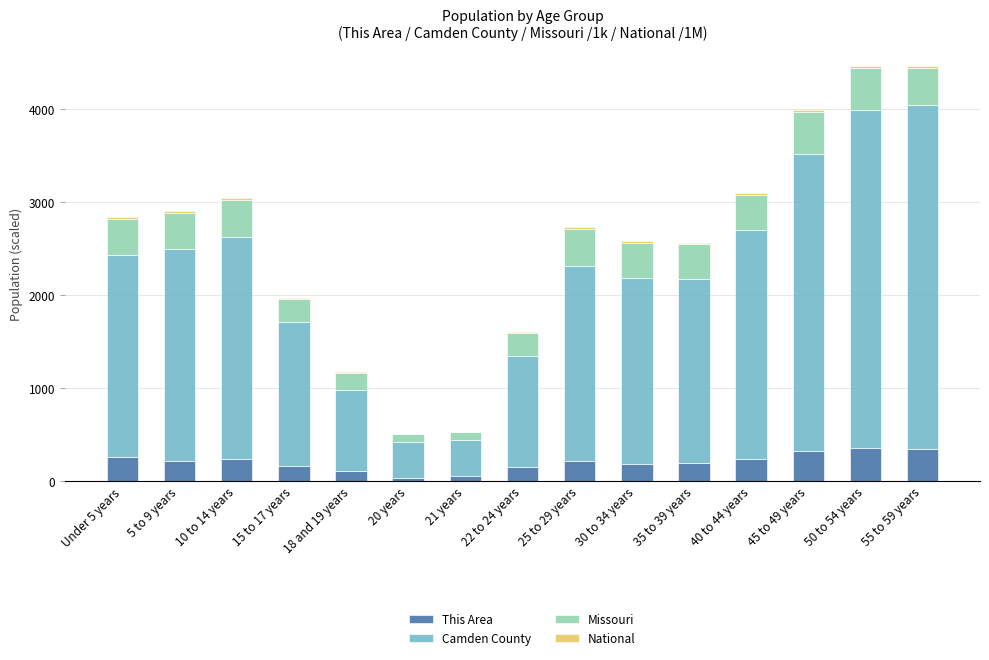

How many data points does each series have?

15